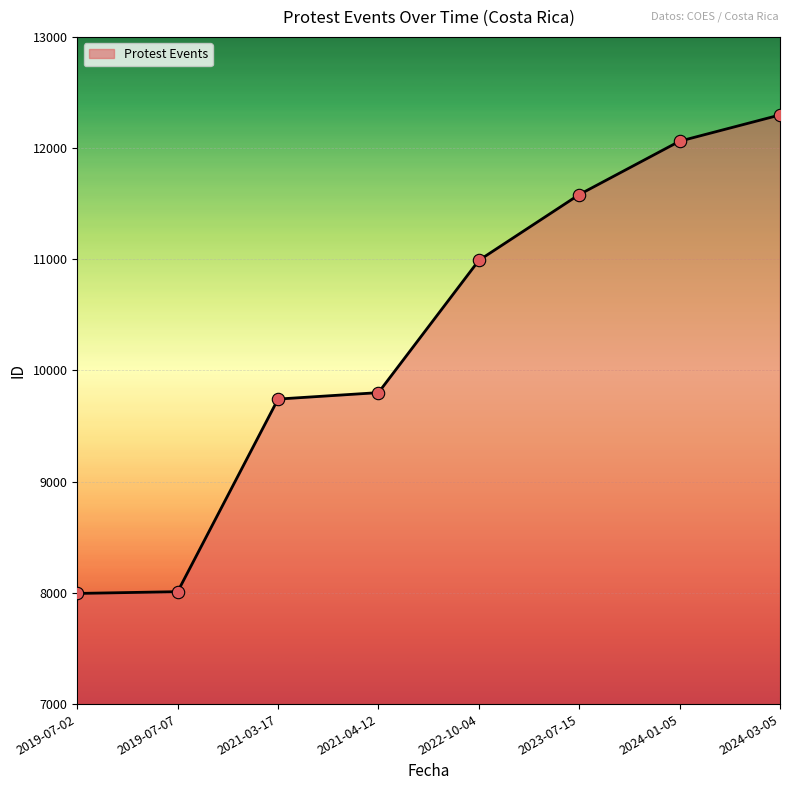

Which has a higher value, 2019-07-02 or 2022-10-04?

2022-10-04